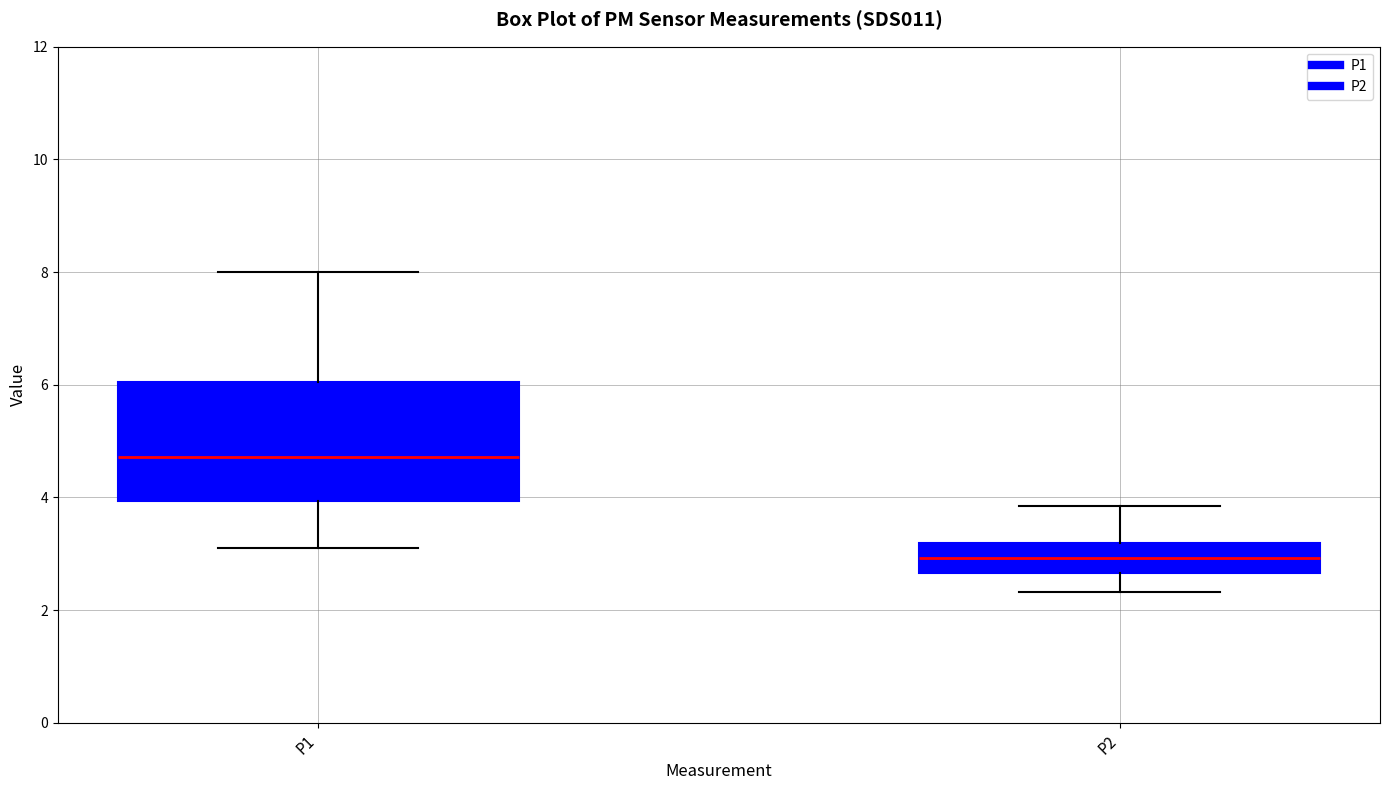

Reading left to right, read every box against the y-axis: the position of its median line, the range the box covers, and the ends of its whiskers. The values are not printed on the chart, so give them approximately, as read against the axis.

P1: median 4.8, box 4.0 to 6.0, whiskers 3.2 to 8.0
P2: median 3.0, box 2.6 to 3.2, whiskers 2.4 to 3.8